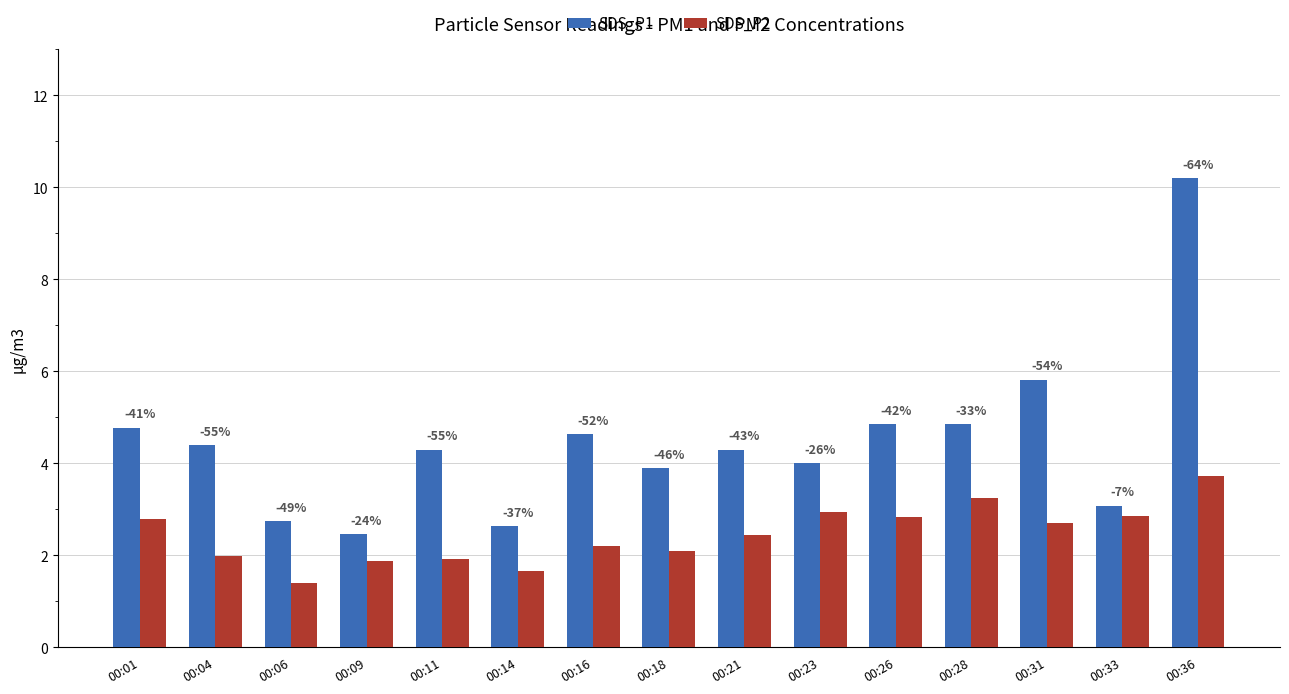

Which series has the widest spread of values?

SDS_P1